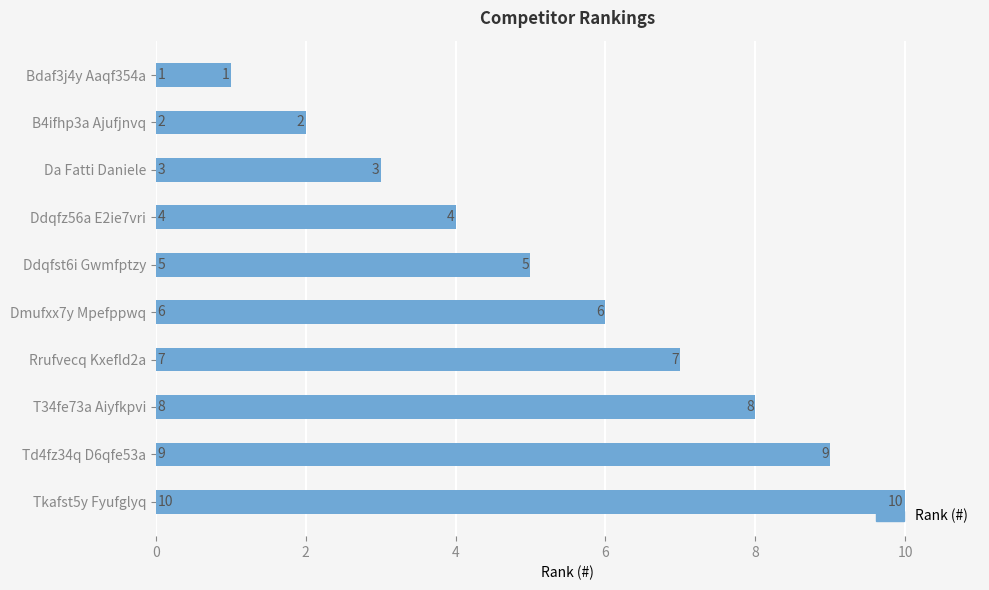

How many categories are shown in the chart?

10